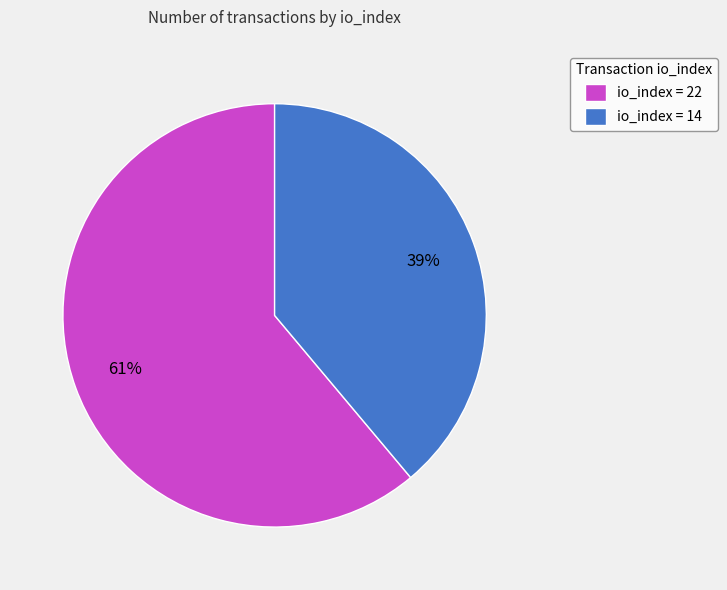

Which slice is the largest?

io_index = 22